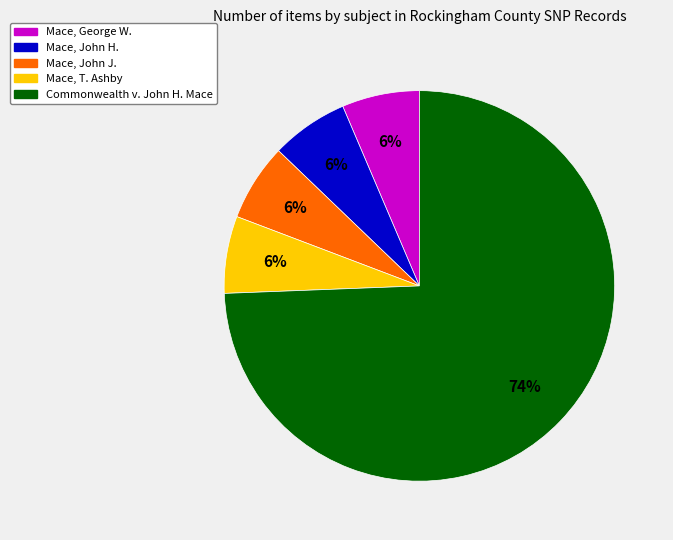

Is Mace, John H. the majority of the pie?

No